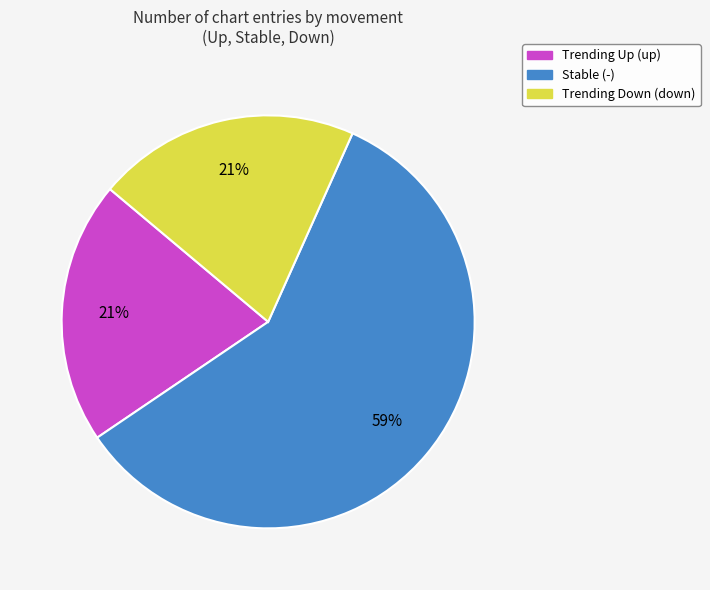

To the nearest percent, what is the average slice percentage?

33%